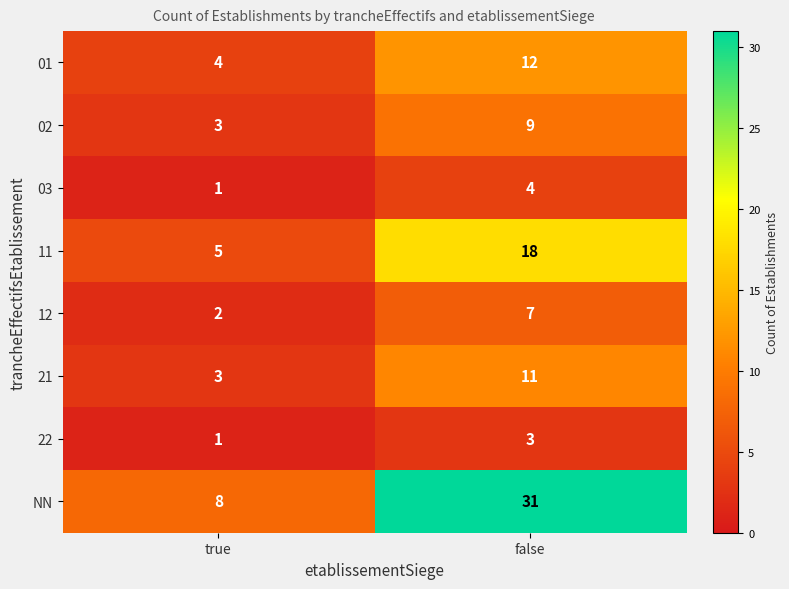

True or false: NN has a value of 8 at true.

True